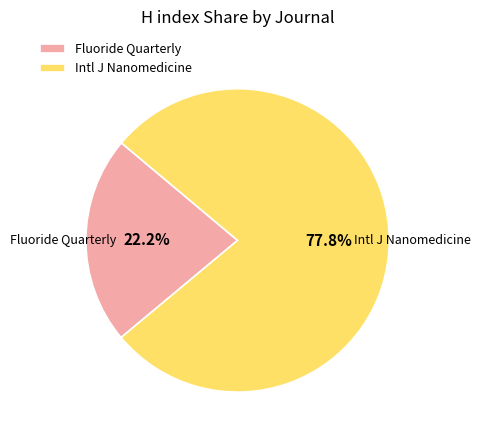

How much of the chart is everything except Fluoride Quarterly?

77.8%